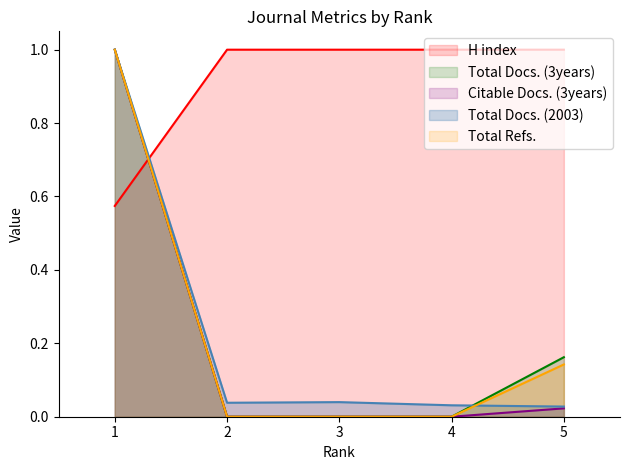

At which category is the sum across all series the highest?

1